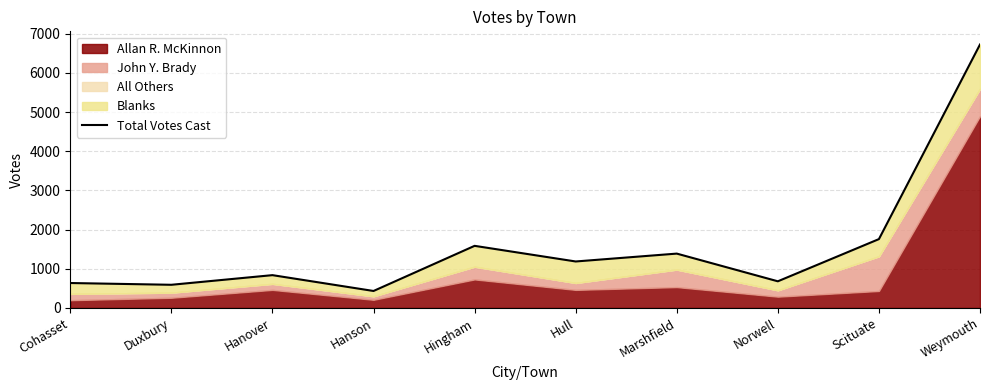

Does the chart have visible grid lines?

Yes